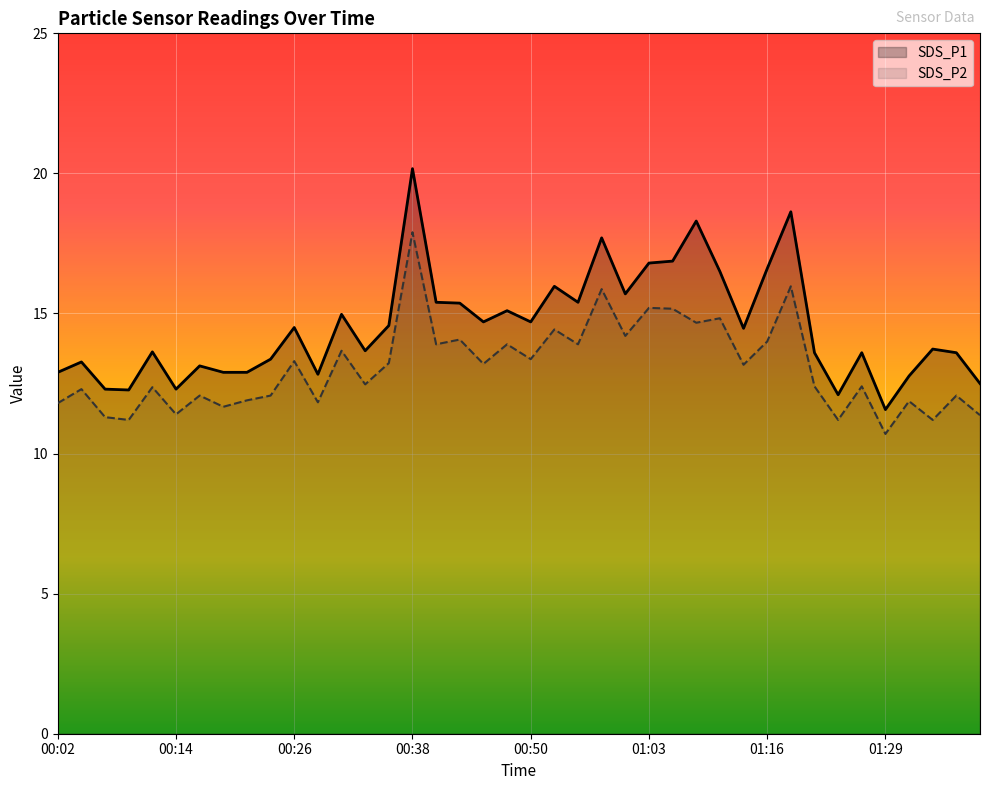

Is it true that SDS_P1 equals 29.7 at 31?

False